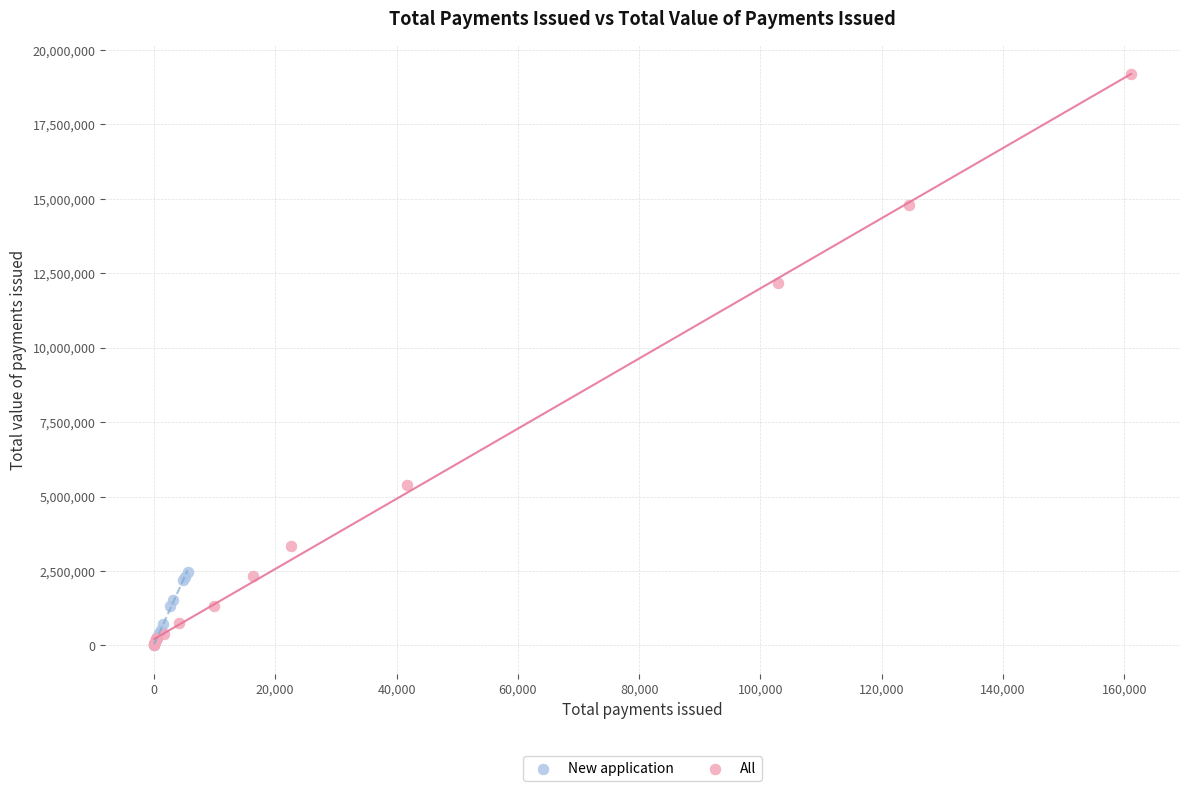

What are all the series names shown in the legend?

New application, All